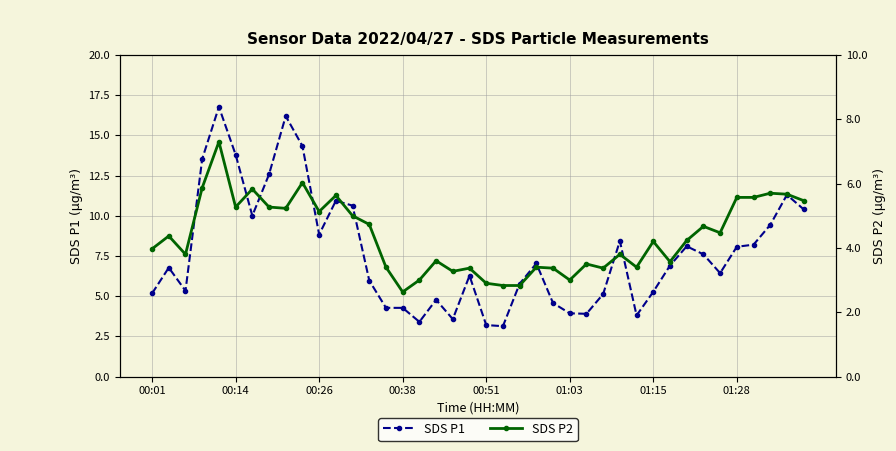

True or false: SDS P1 has more than 0 points higher than both neighbors.

True